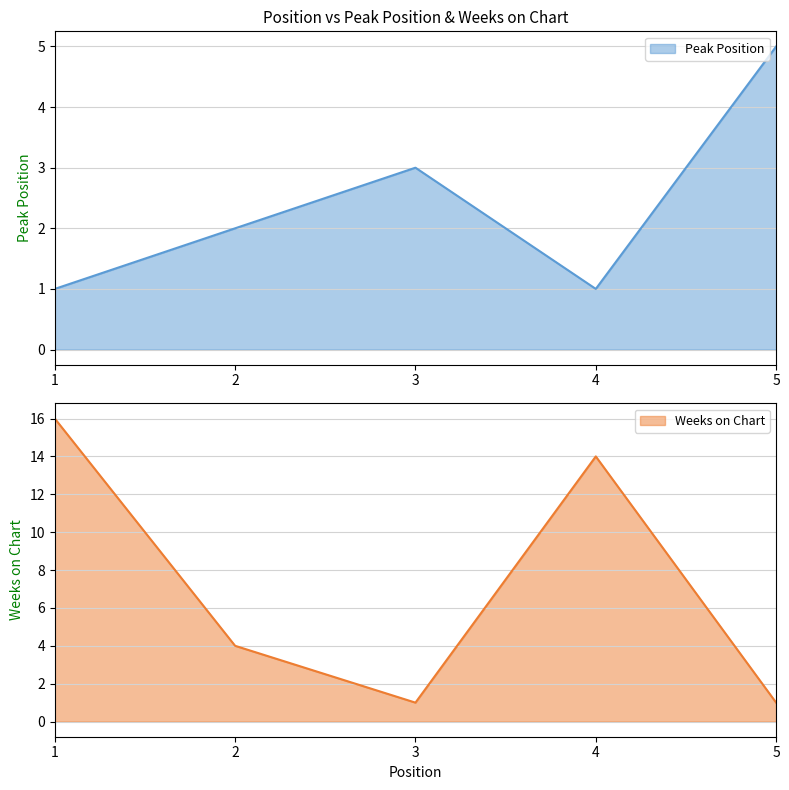

How many interior local peaks does the Peak Position series have?

1